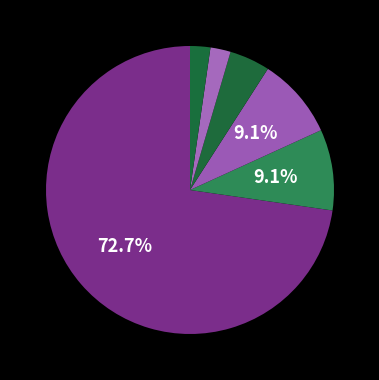

What percentage do حقوق پزشکی and تاریخ و اخلاق پزشکی together represent?

4.5%